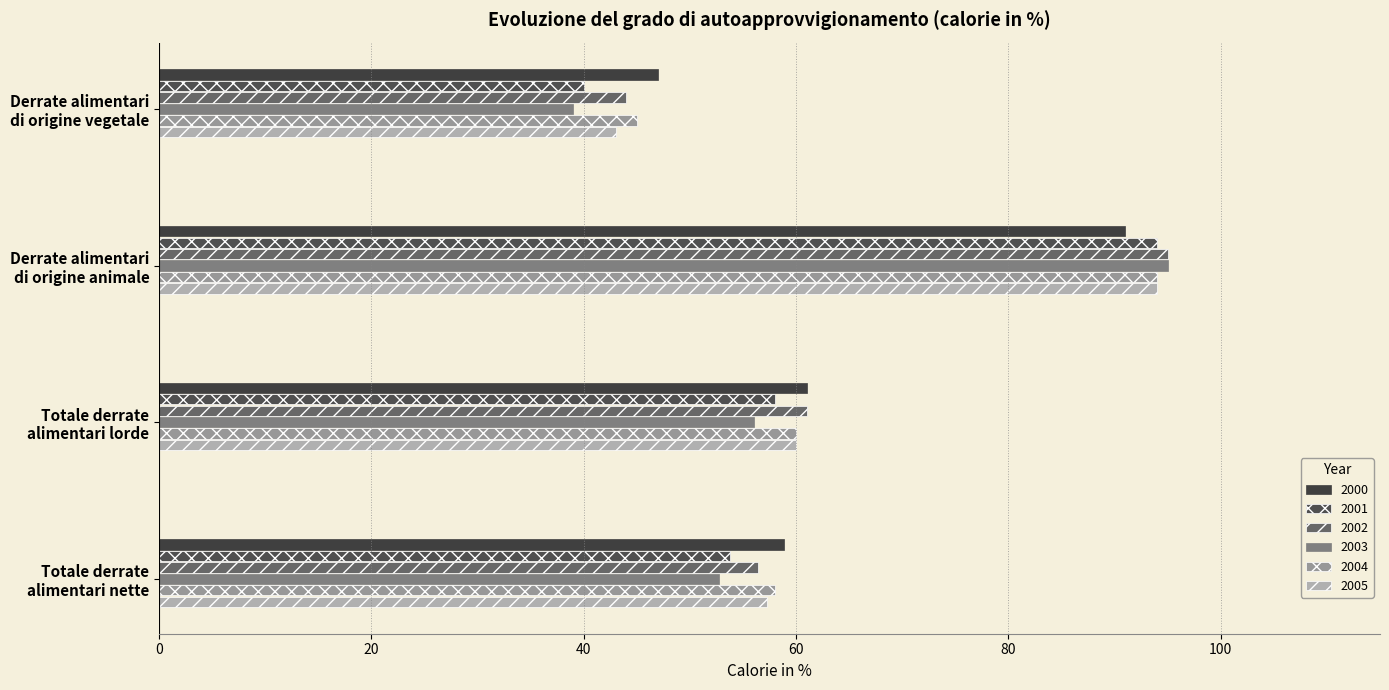

How many values in the 2004 series are below 60?

2